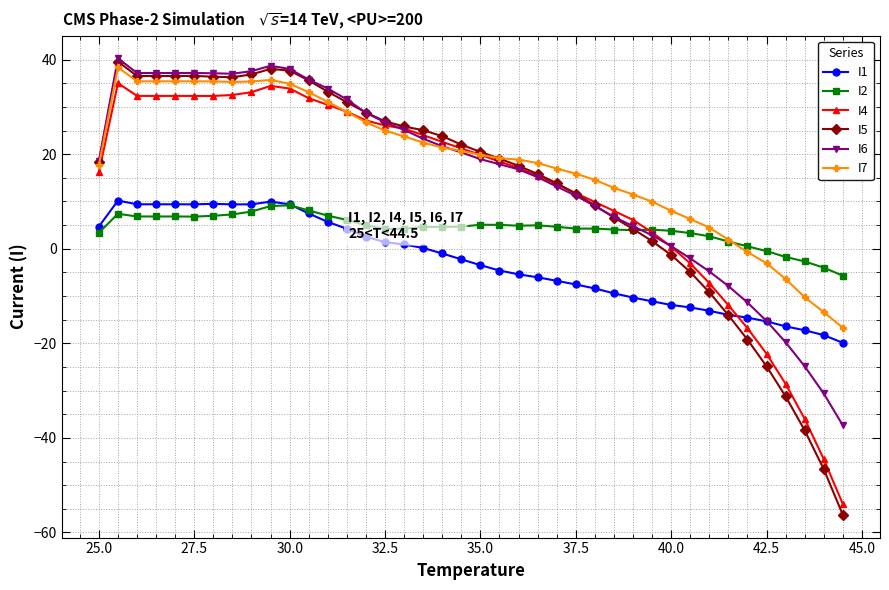

What is the difference between the second highest and second lowest values in the I6 series?

69.3